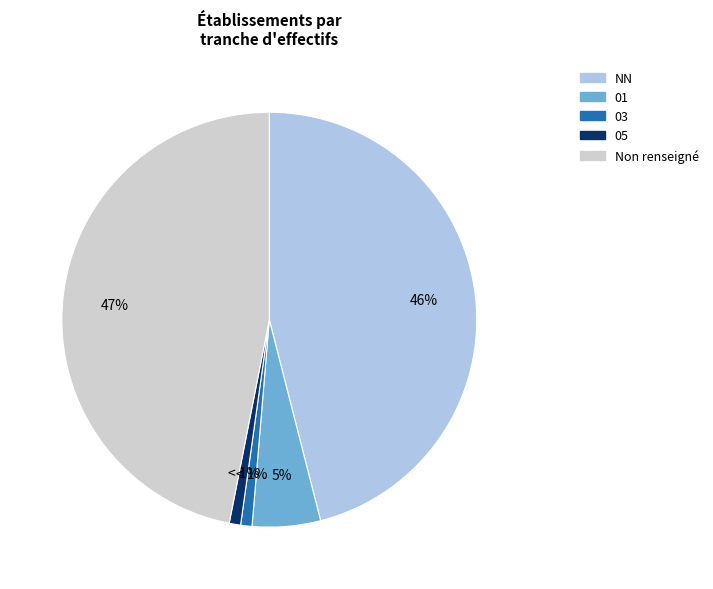

To the nearest percent, what is the difference between the largest and smallest slice percentages?

46%